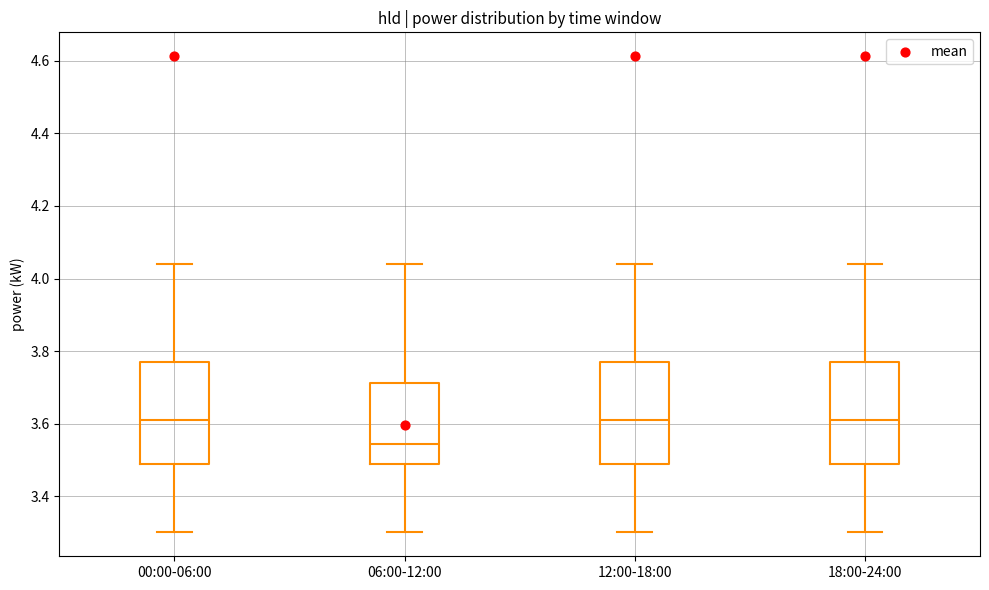

Where does the median line of the box for 06:00-12:00 sit on the y-axis? The values are not printed on the chart, so give them approximately, as read against the axis.

3.54